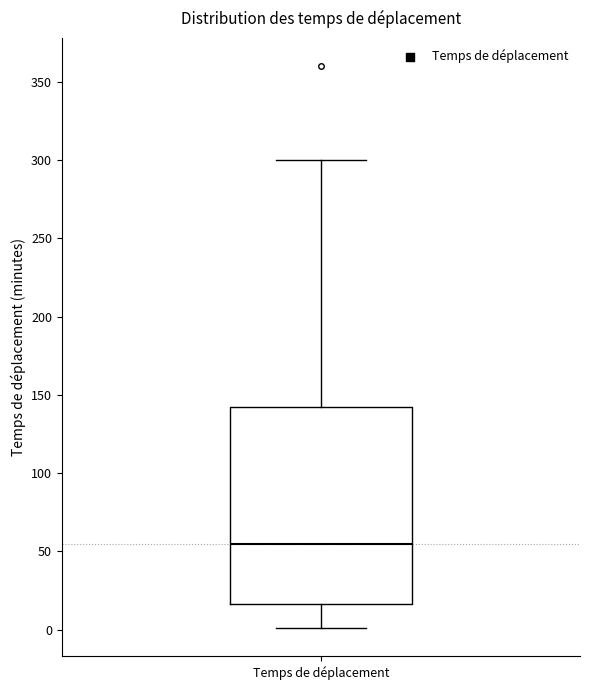

Read this box plot against the y-axis: the position of the median line, the range covered by the box, and the ends of both whiskers. The values are not printed on the chart, so give them approximately, as read against the axis.

median 55, box 15 to 145, whiskers 0 to 300